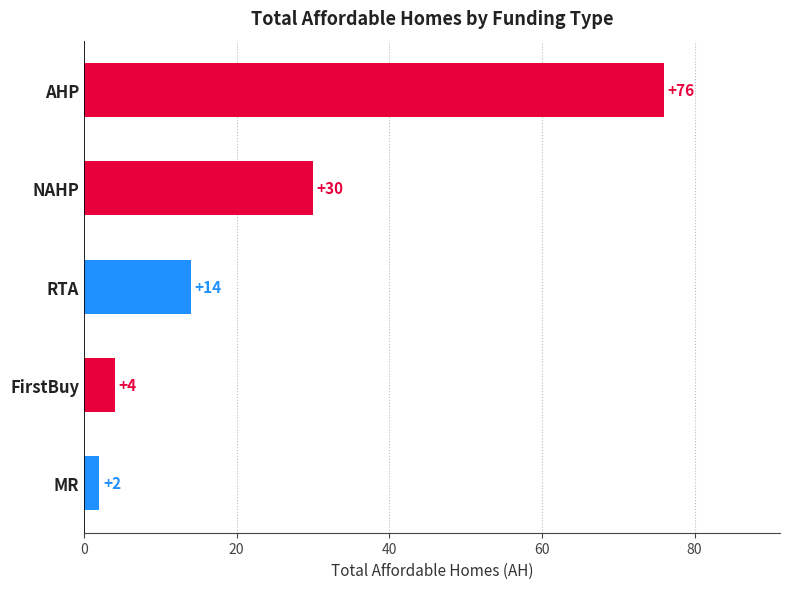

What is the change in value from MR to NAHP?

+28